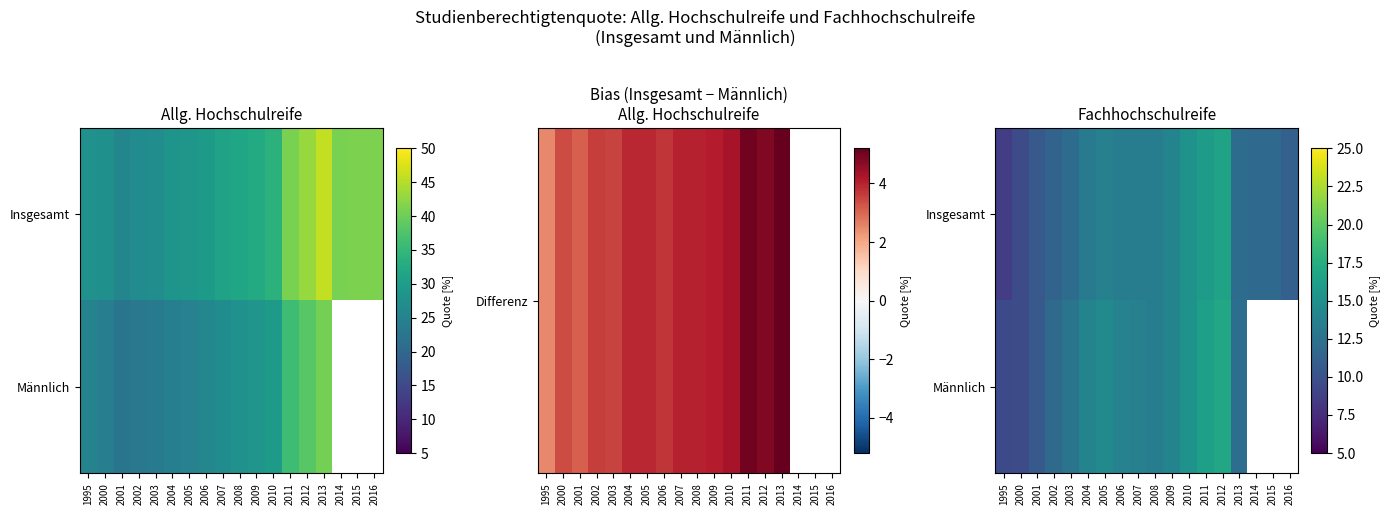

Which series has the largest total across all categories?

Insgesamt